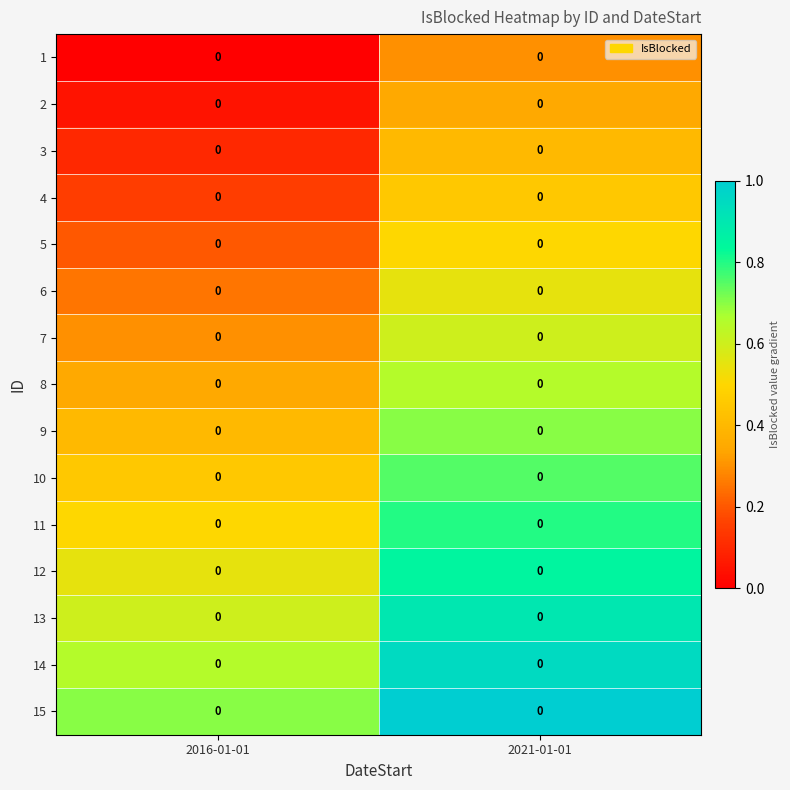

How many distinct data groups are displayed?

15